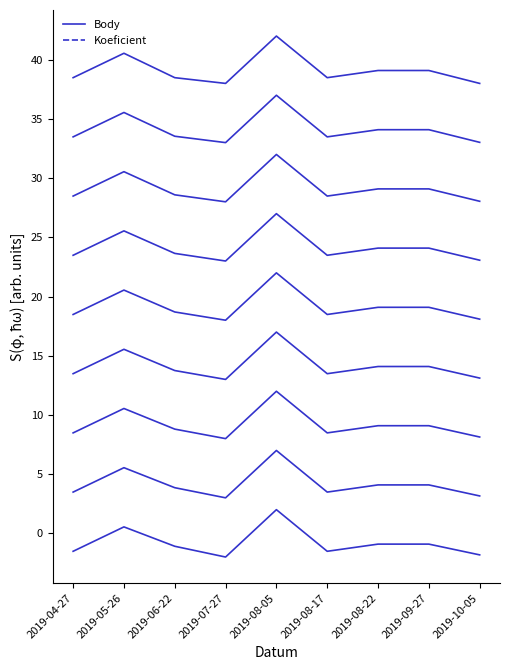

How many interior local valleys does the Koeficient series have?

2